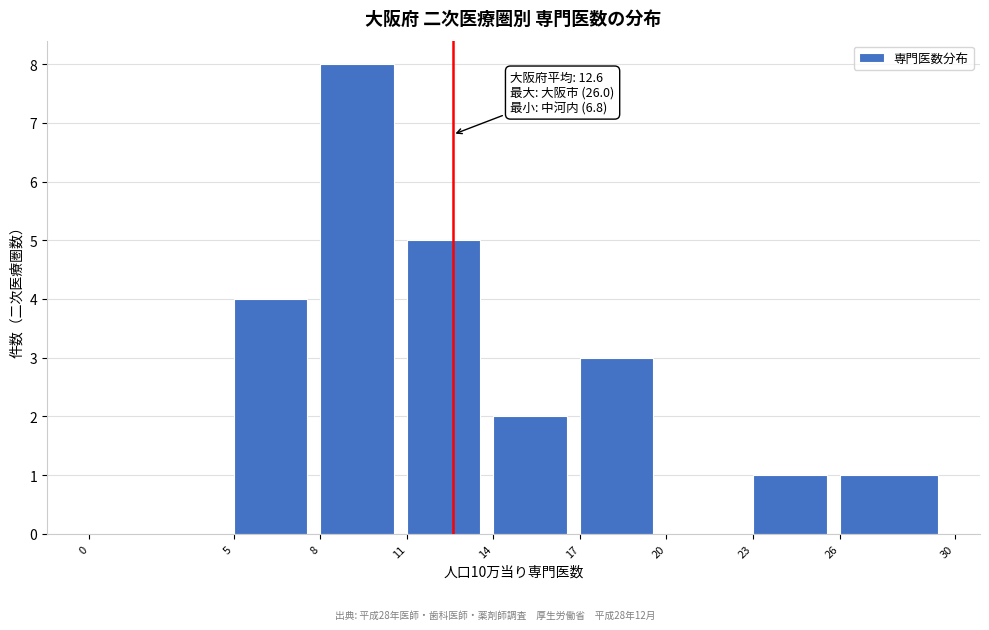

Over which range of the x-axis is the bar tallest?

8 to 11